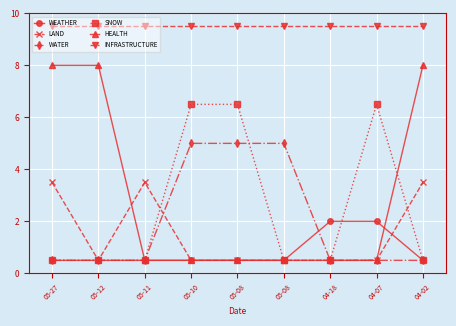

Is this an area chart (filled region under the line)?

No